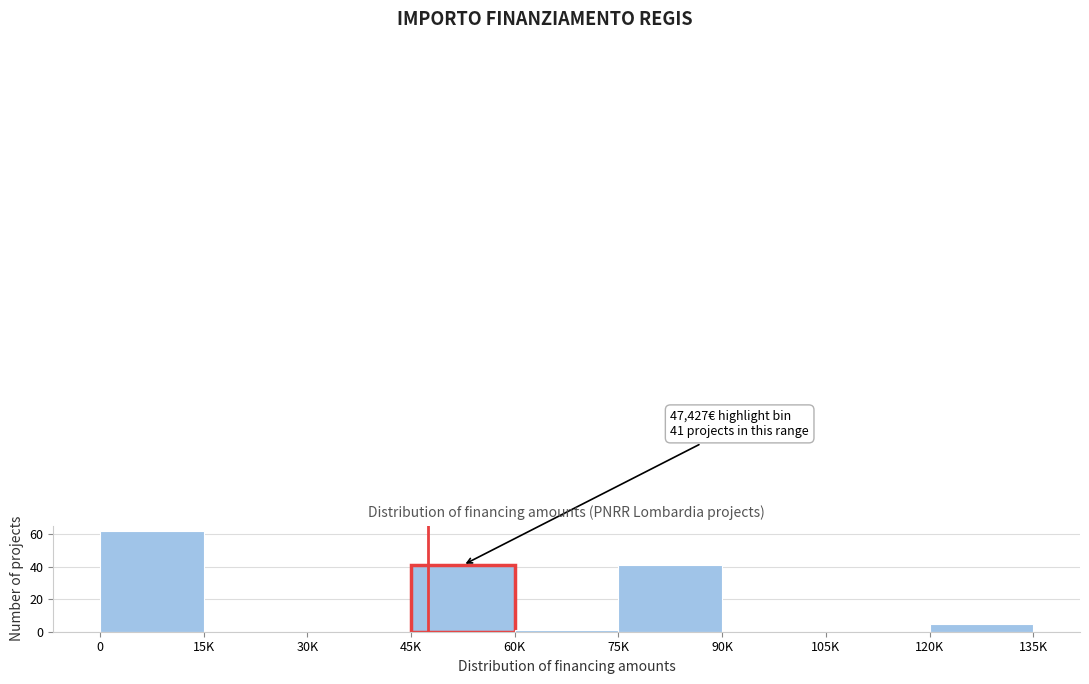

Reading left to right, extract all data points from this chart.

0=62	15K=0	30K=0	45K=41	60K=1	75K=41	90K=0	105K=0	120K=5